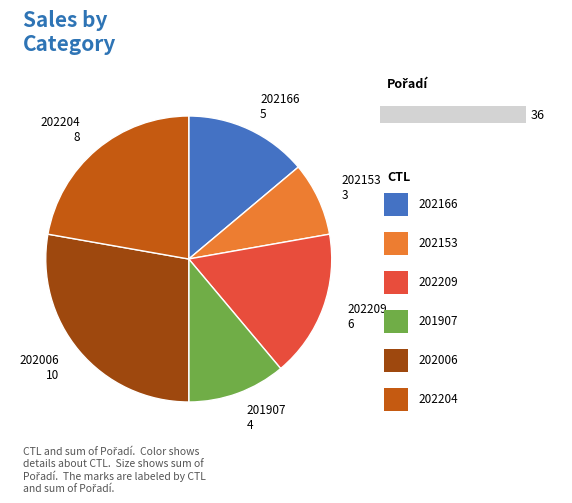

How much of the chart is everything except 202006?

72.2%